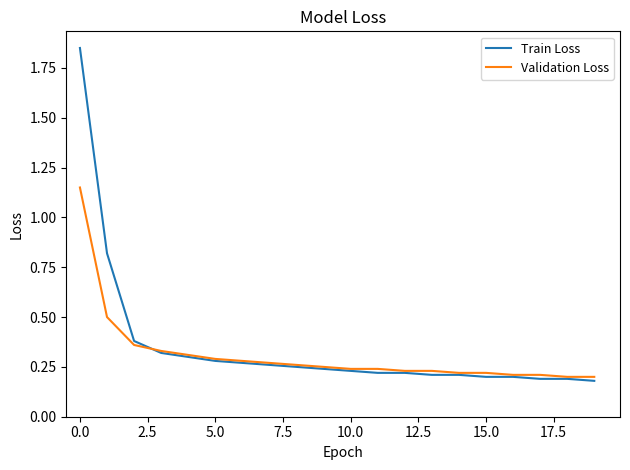

True or false: Train Loss and Validation Loss intersect in this chart.

True